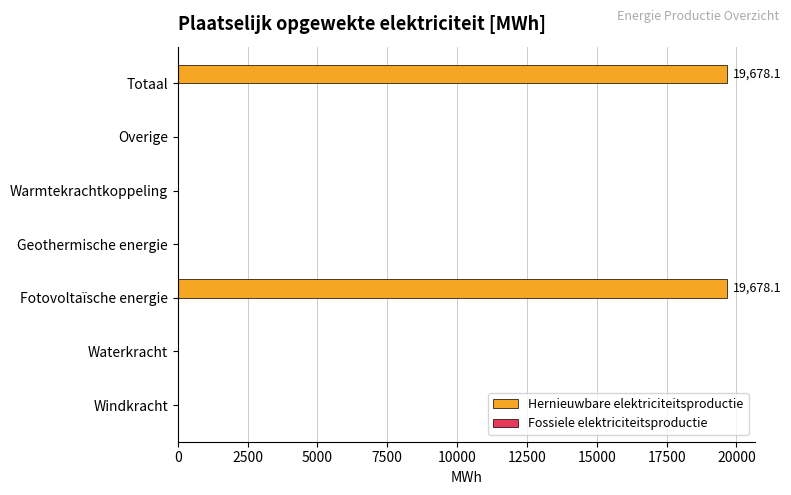

What is the sum of the values at Fotovoltaïsche energie and Waterkracht?

19678.1